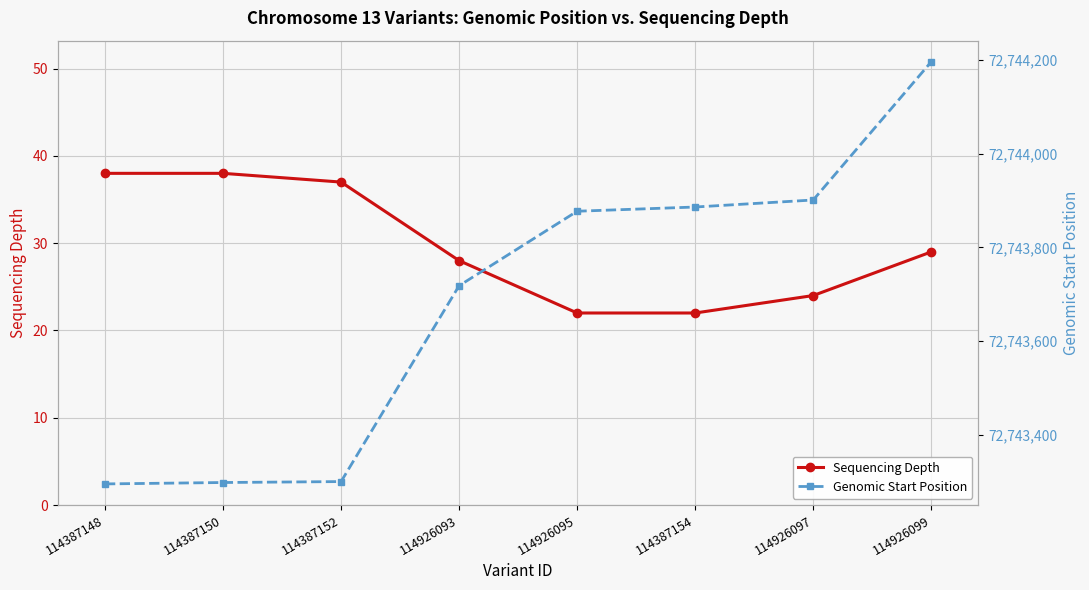

What is the difference between the second highest and second lowest values in the Sequencing Depth series?

16